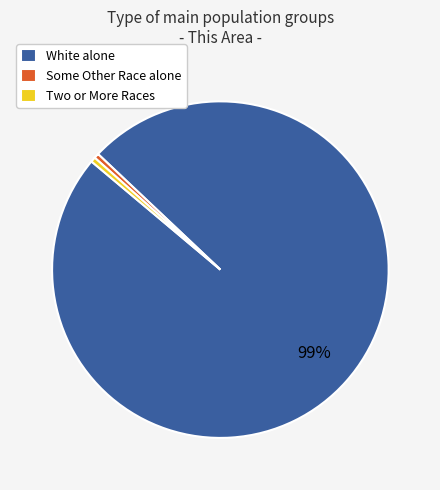

Which category has the biggest portion of the pie?

White alone